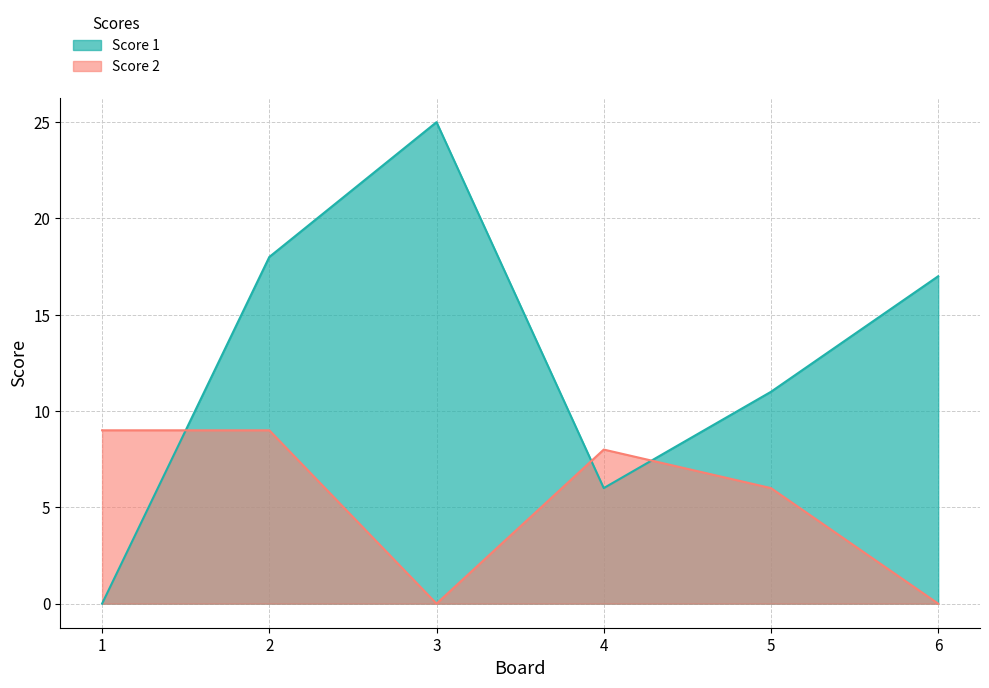

What is the approximate value of Score 2 at 1?

9